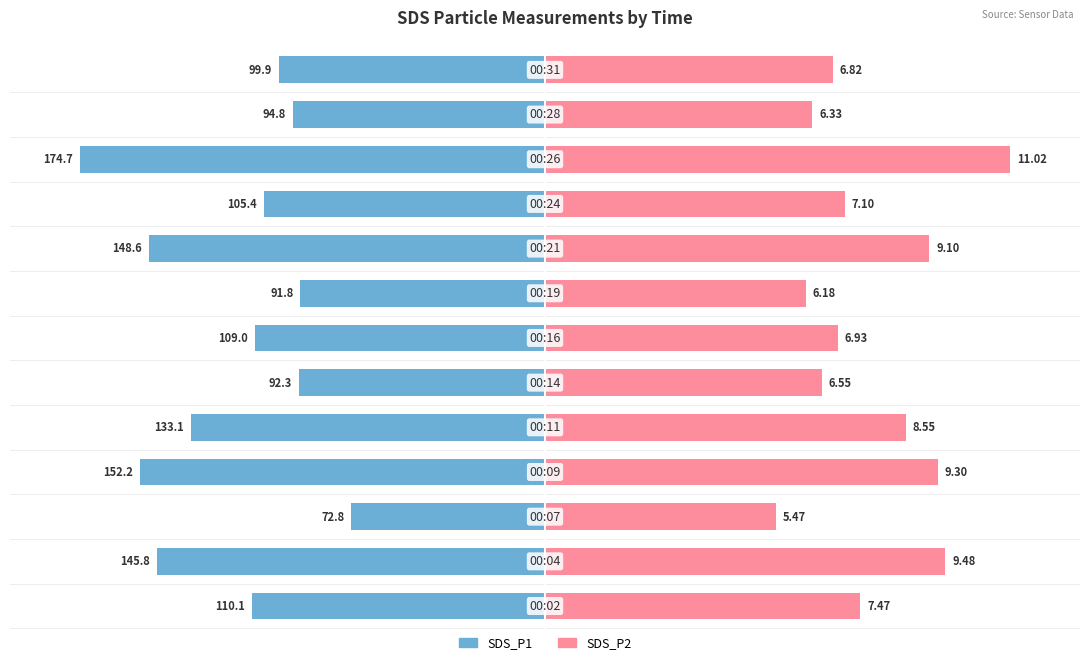

Is it true that SDS_P2 equals 106.8 at 5?

False